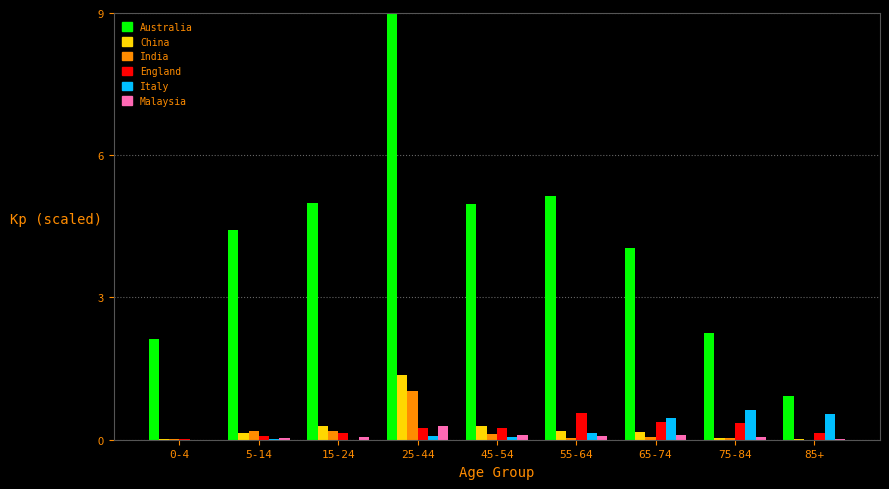

Which series changed the most between 0-4 and 55-64?

Australia